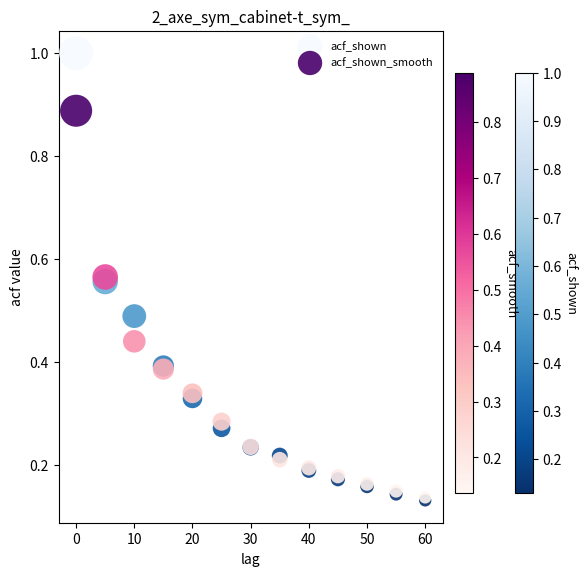

What are all the series names shown in the legend?

acf_shown, acf_shown_smooth